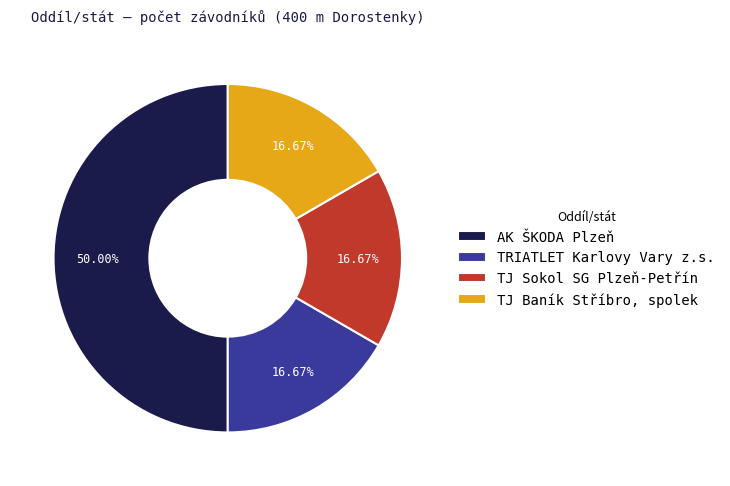

What is the largest slice in the pie chart?

AK ŠKODA Plzeň